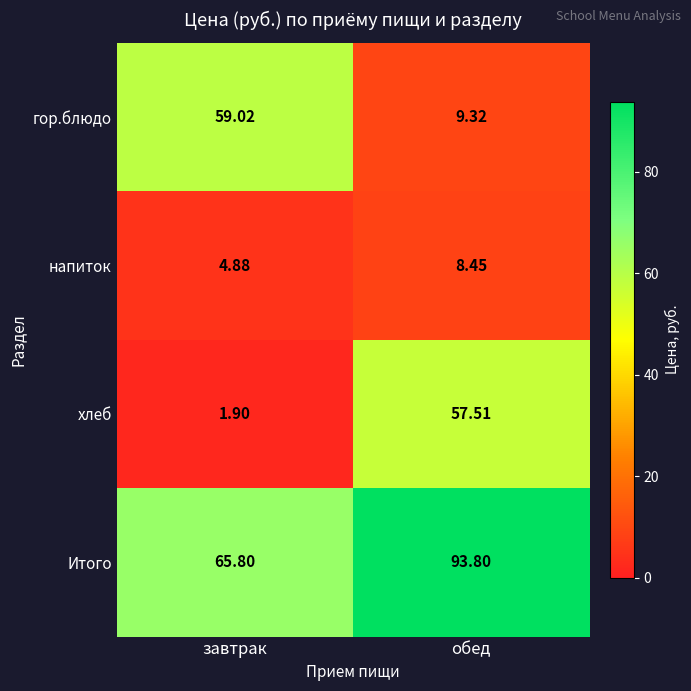

Which series has the widest spread of values?

хлеб